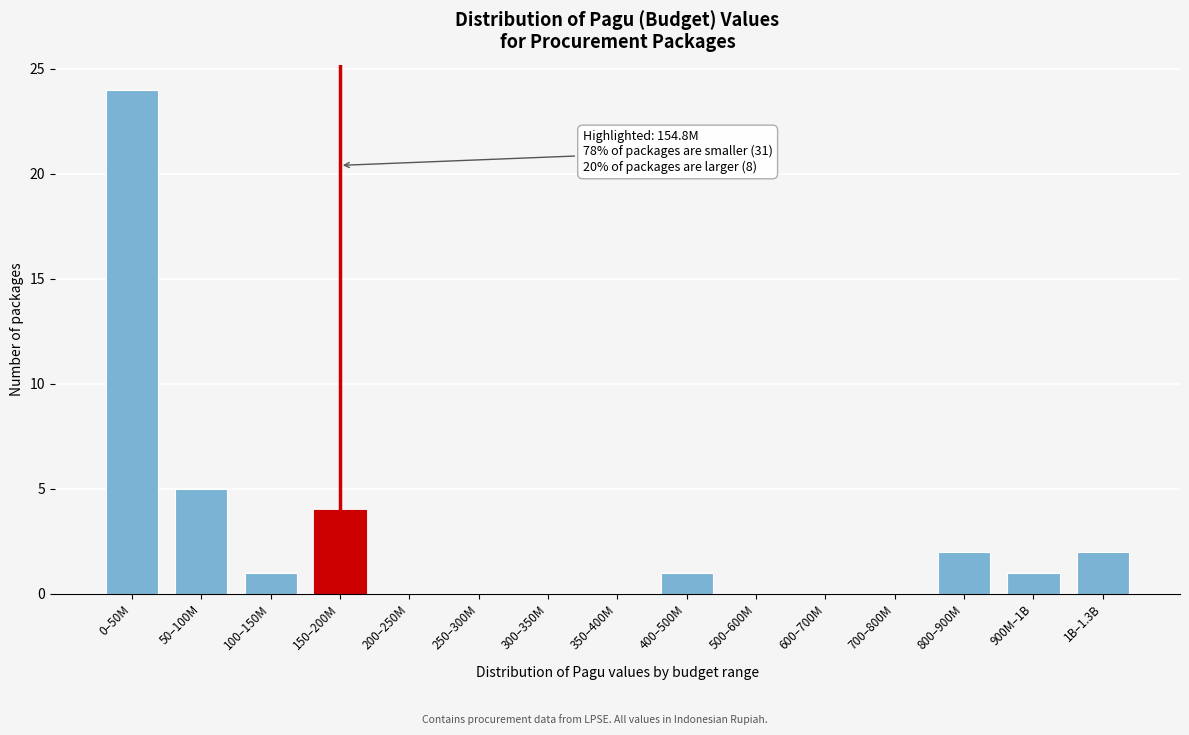

Reading left to right, transcribe all the data shown in this chart.

0–50M=24	50–100M=5	100–150M=1	150–200M=4	200–250M=0	250–300M=0	300–350M=0	350–400M=0	400–500M=1	500–600M=0	600–700M=0	700–800M=0	800–900M=2	900M–1B=1	1B–1.3B=2